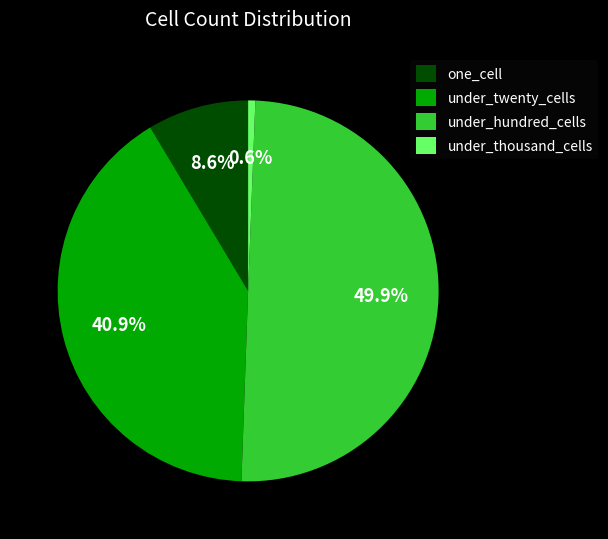

Combined, what portion of the pie is under_twenty_cells and under_hundred_cells?

90.8%